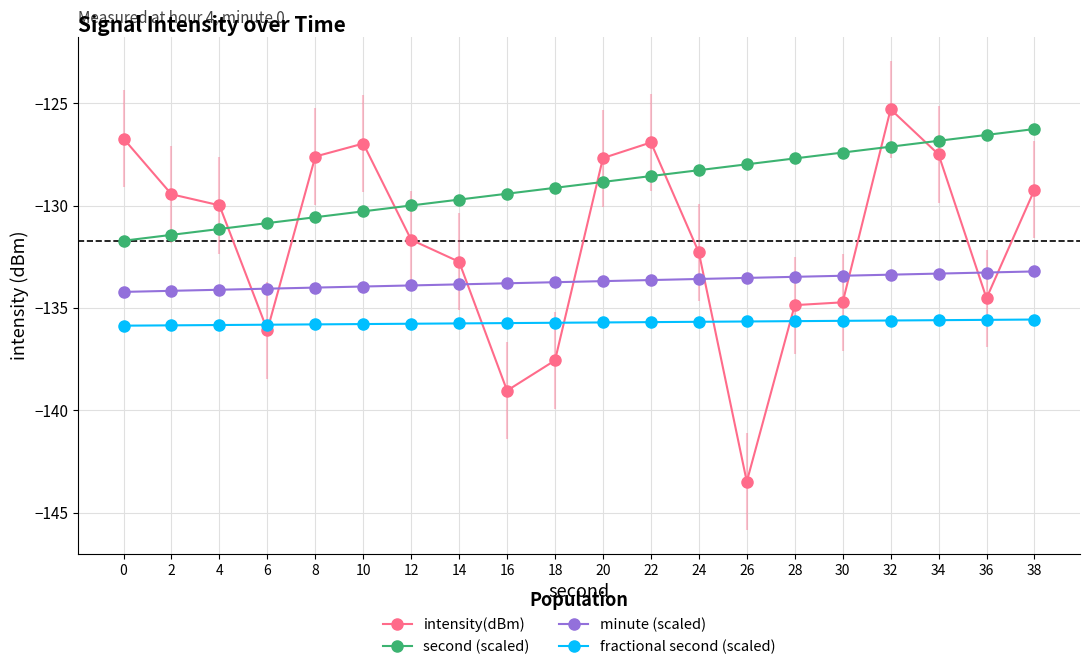

What is the value of the second (scaled) point at the 5th from the left?

-130.6